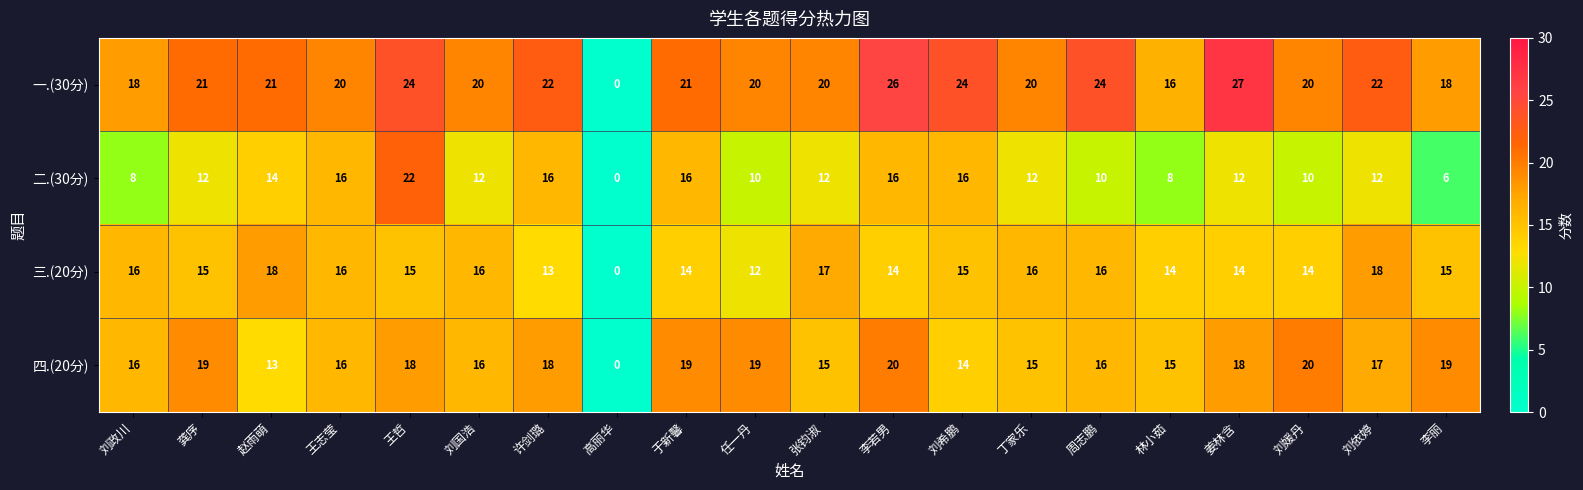

What is the maximum value shown in the chart?

27